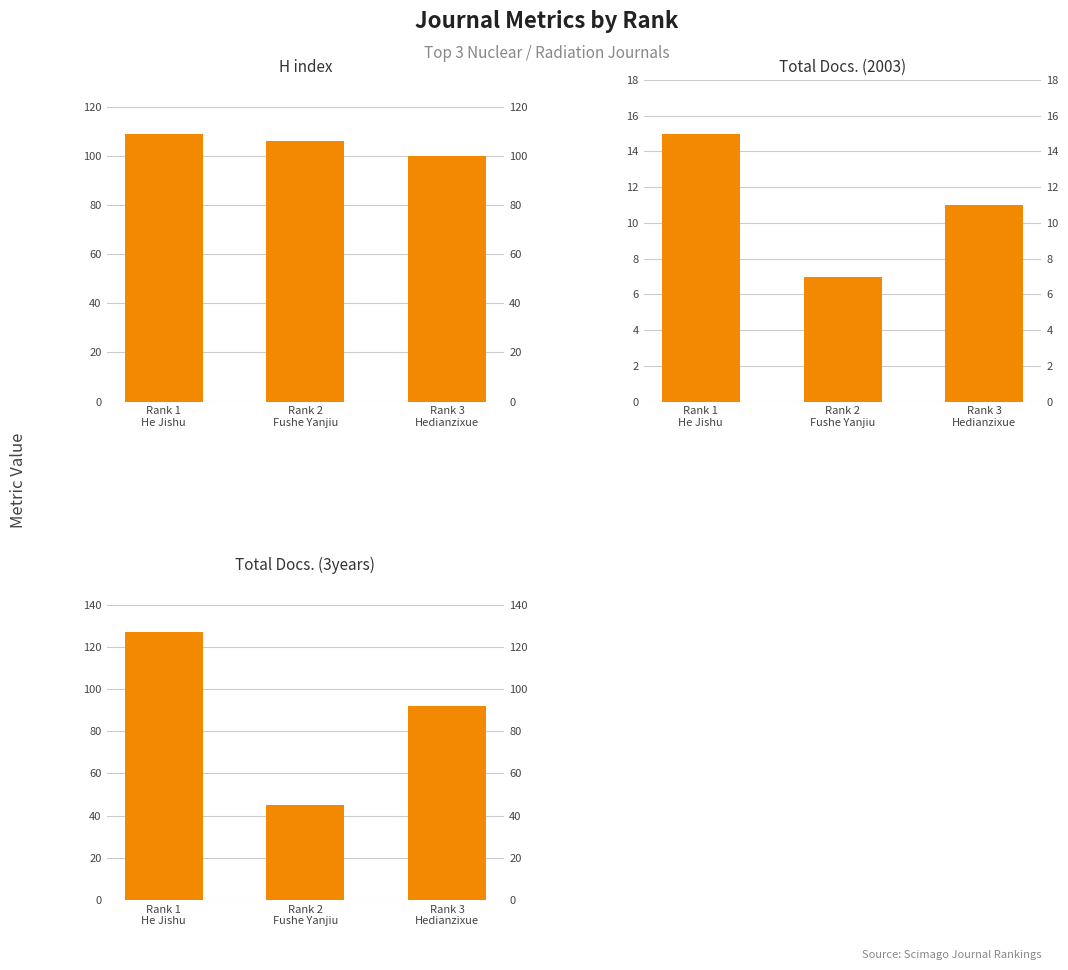

What is the value of the Total Docs. (3years) bar at the 1st from the left?

127